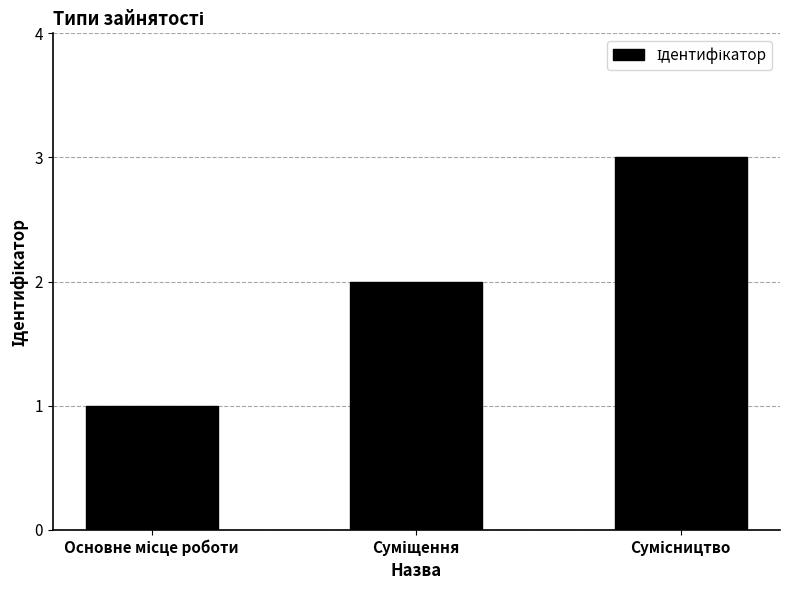

What is the maximum value shown in the chart?

3